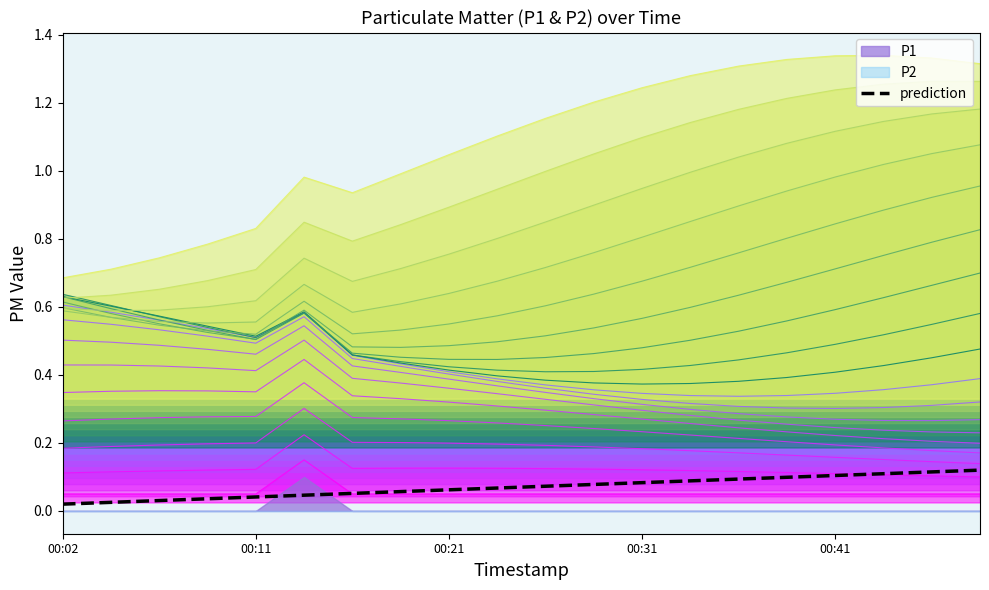

How many interior local peaks (higher than both neighbors) does the data have?

1